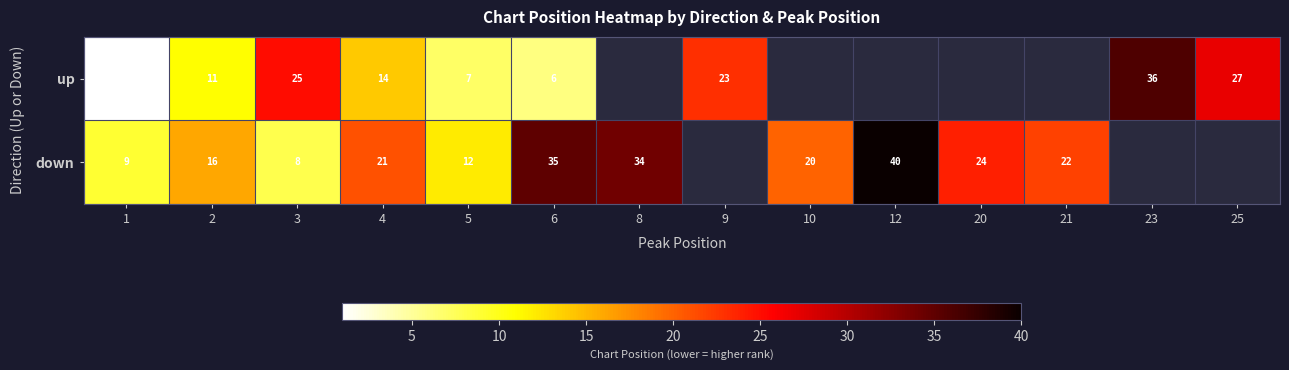

Is the value of down at 21 greater than the value of up at 4?

Yes